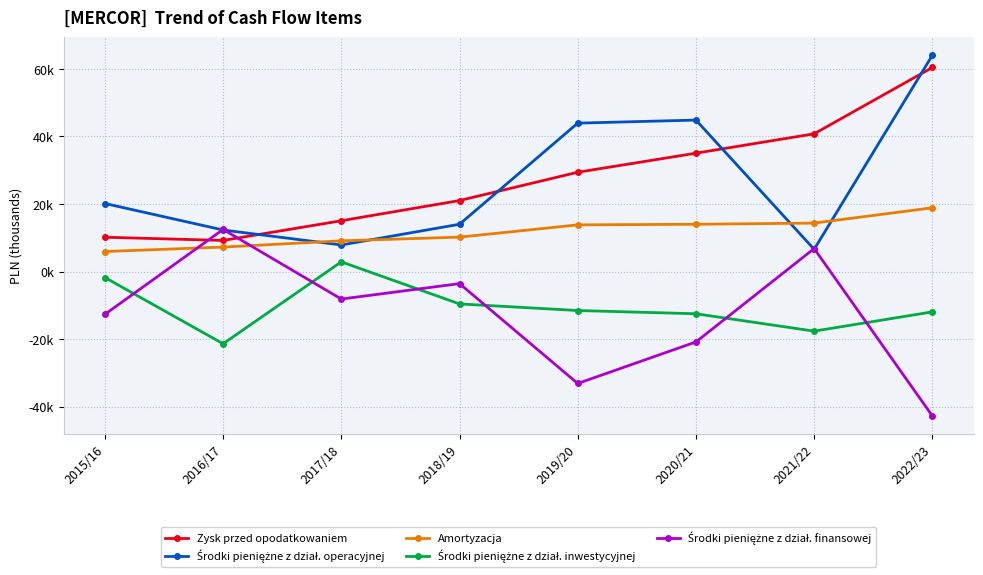

Is this an area chart (filled region under the line)?

No